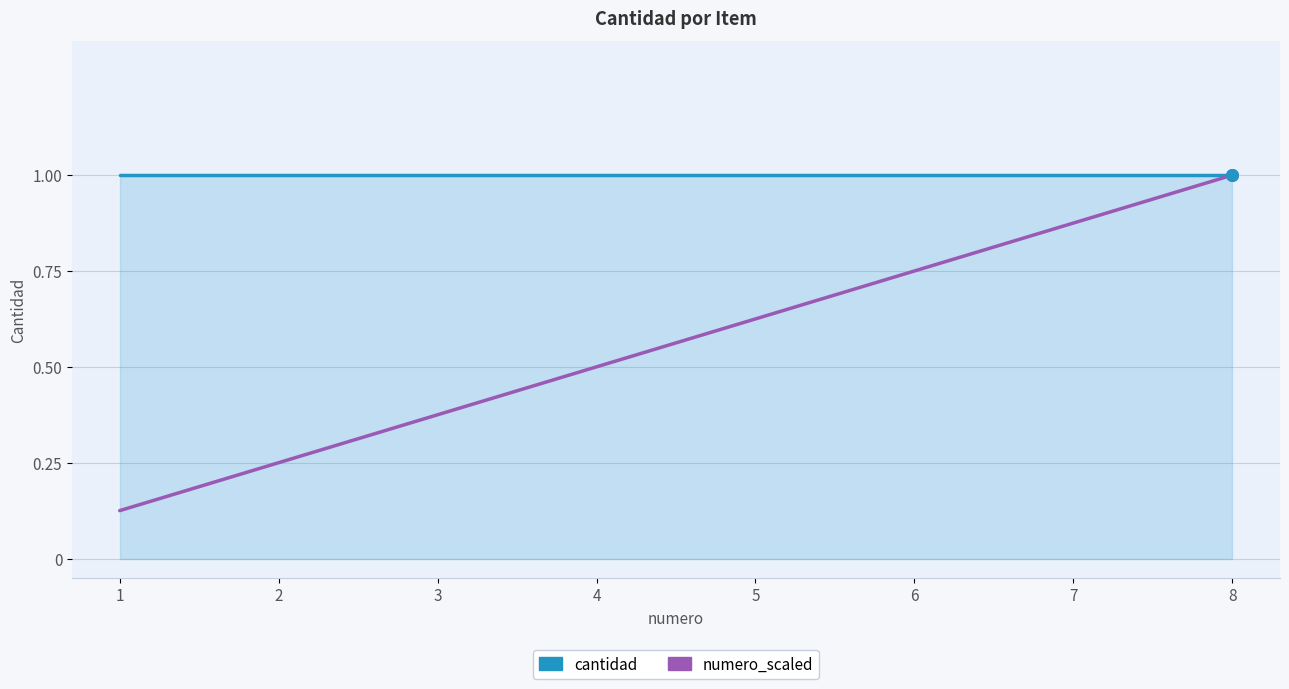

Between 2 and 8, which series saw the biggest shift?

numero_scaled